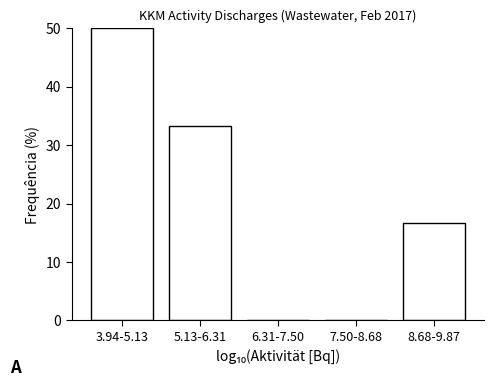

Reading right to left, transcribe all the data shown in this chart.

8.68-9.87=16.7	7.50-8.68=0.0	6.31-7.50=0.0	5.13-6.31=33.3	3.94-5.13=50.0